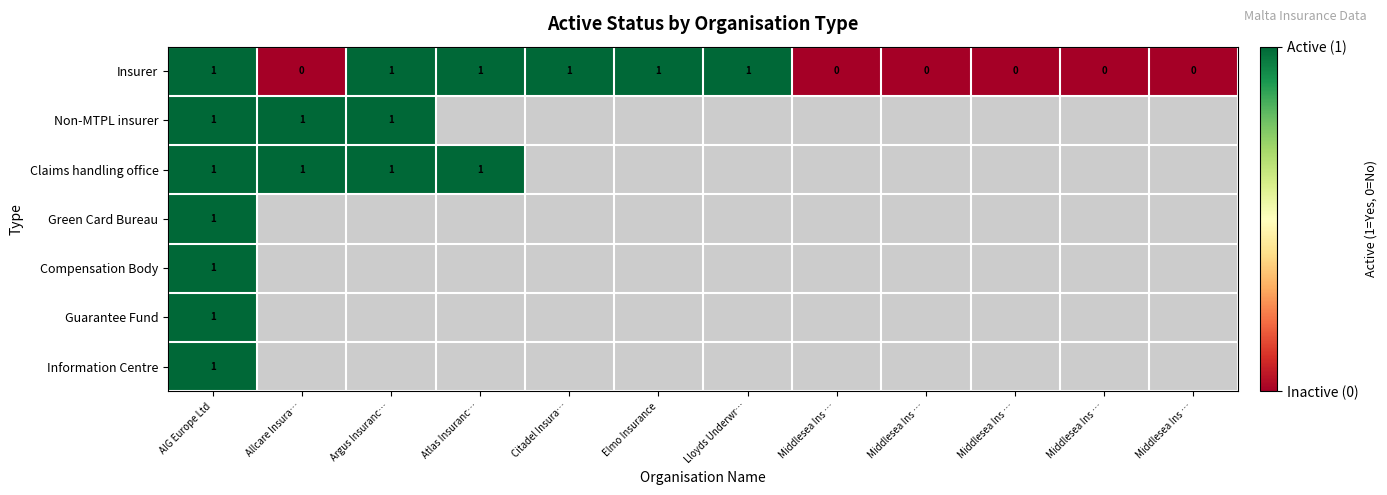

At which category is the sum across all series the highest?

AIG Europe Ltd